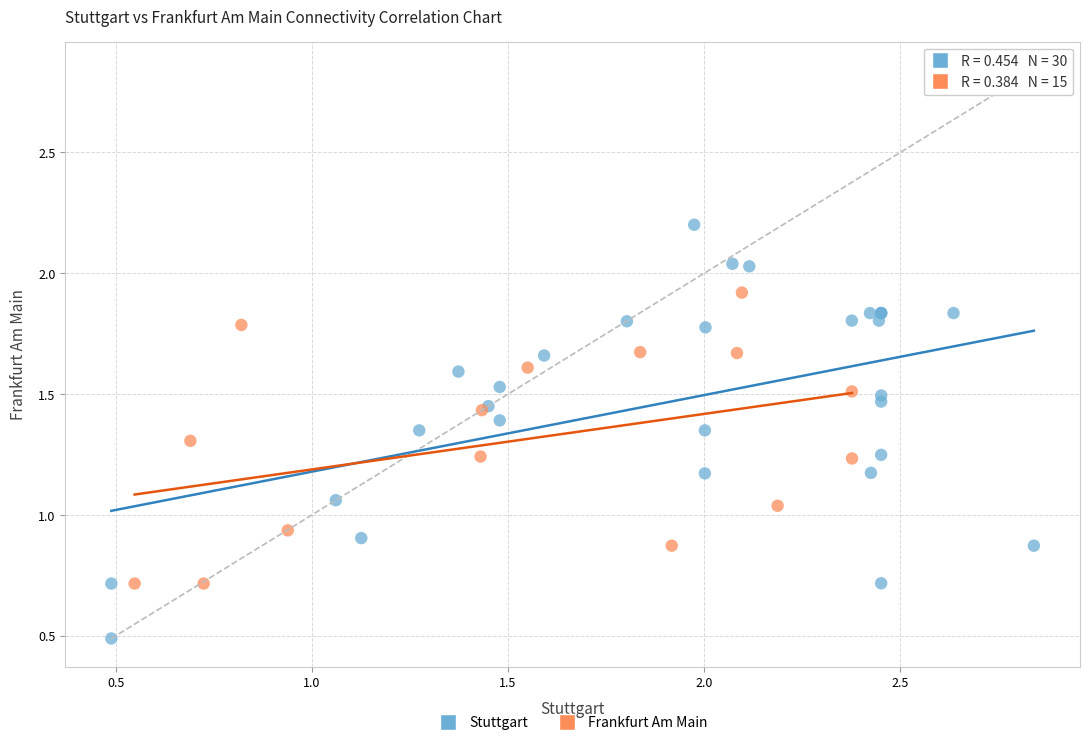

Which series contains the lowest Y value?

Stuttgart